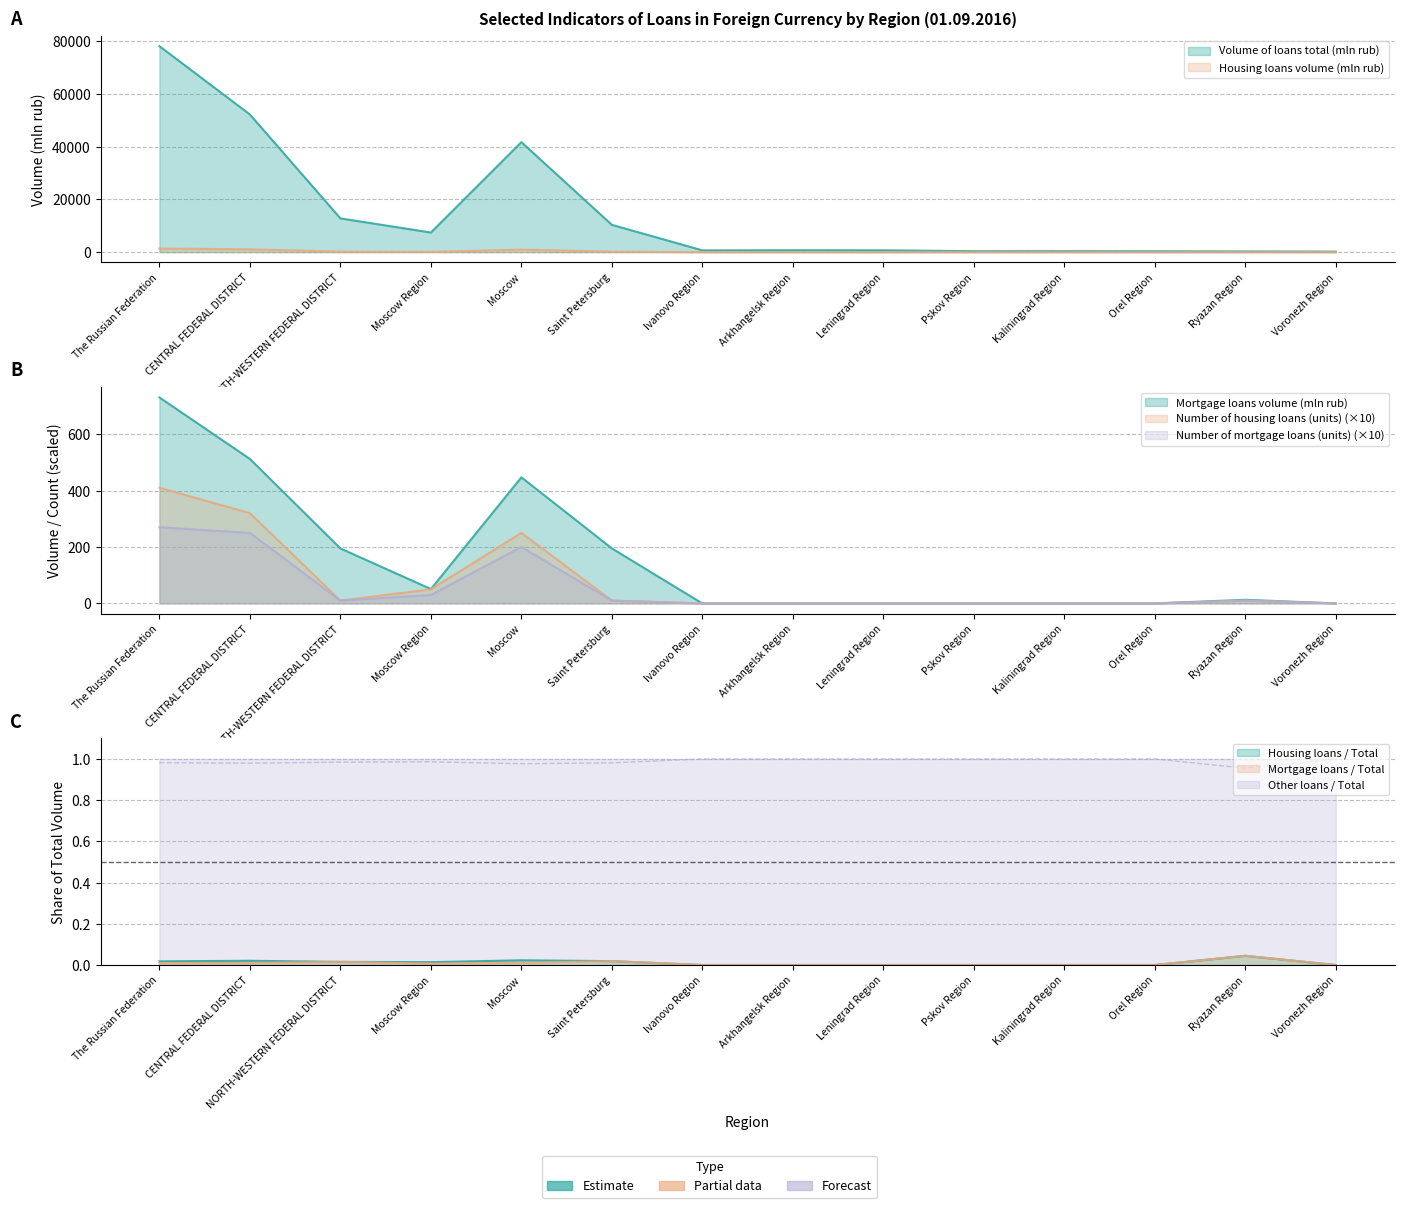

How many interior local peaks does the Housing loans volume (mln rub) series have?

2